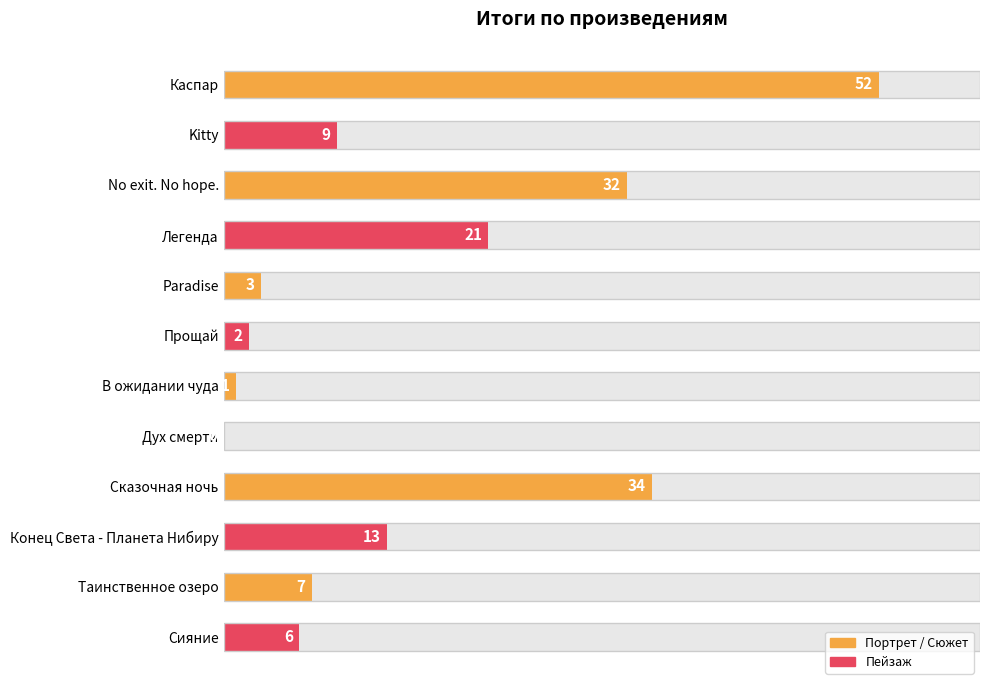

How many bars are there in total?

12